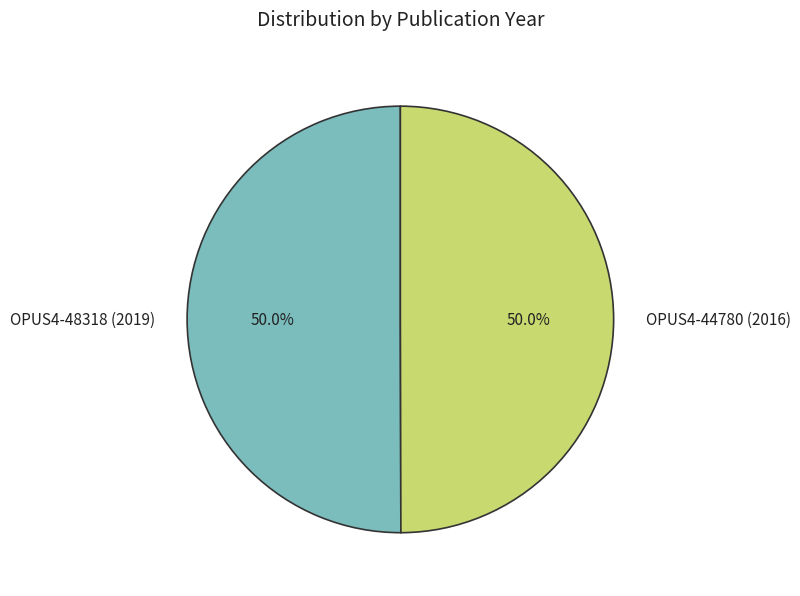

What is the ratio of the value at OPUS4-44780 (2016) to the value at OPUS4-48318 (2019)?

1.0